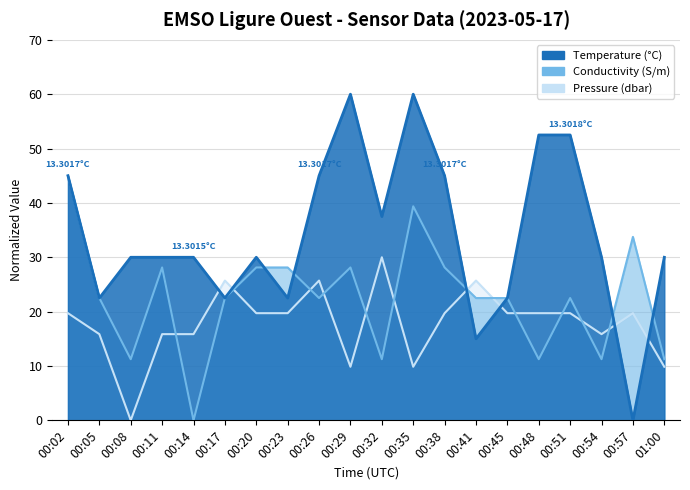

Which category has the lowest value in the Pressure series?

00:08